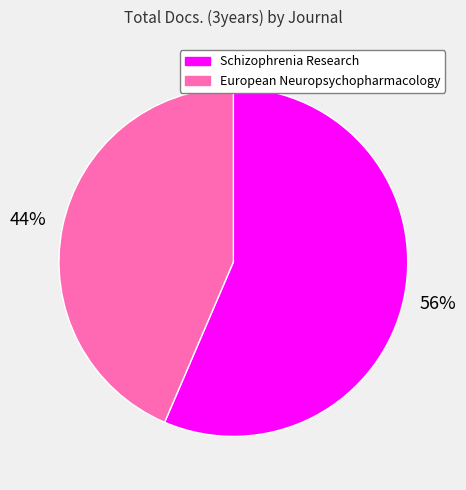

The Schizophrenia Research slice represents 51% of the pie. True or false?

False